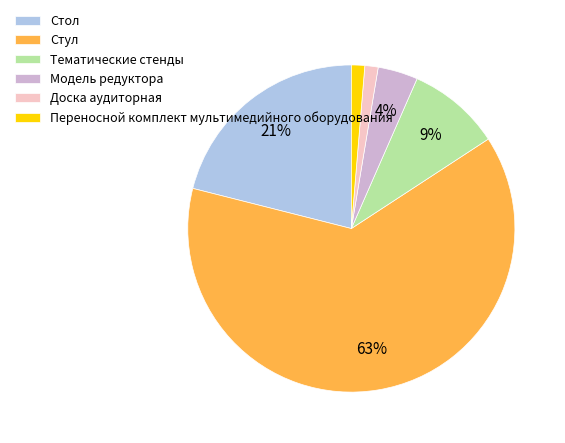

Is it true that Стул is 63% of the pie?

True